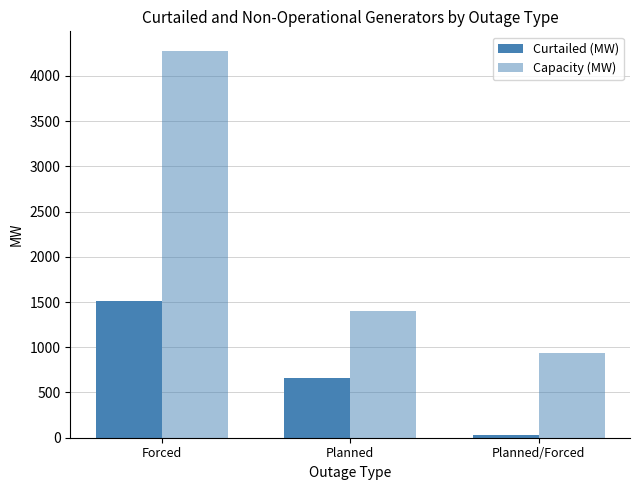

How many data points in Capacity (MW) are above 1406?

2